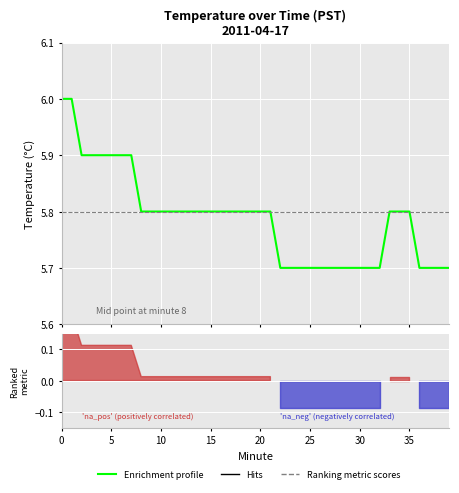

The chart shows a value of 1.4 at 34. True or false?

False